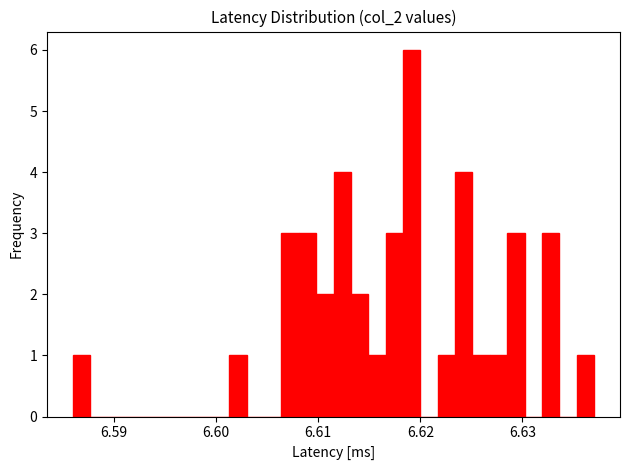

Around what value on the x-axis is the tallest bar? Give the approximate position of its centre, as read against the axis.

6.619